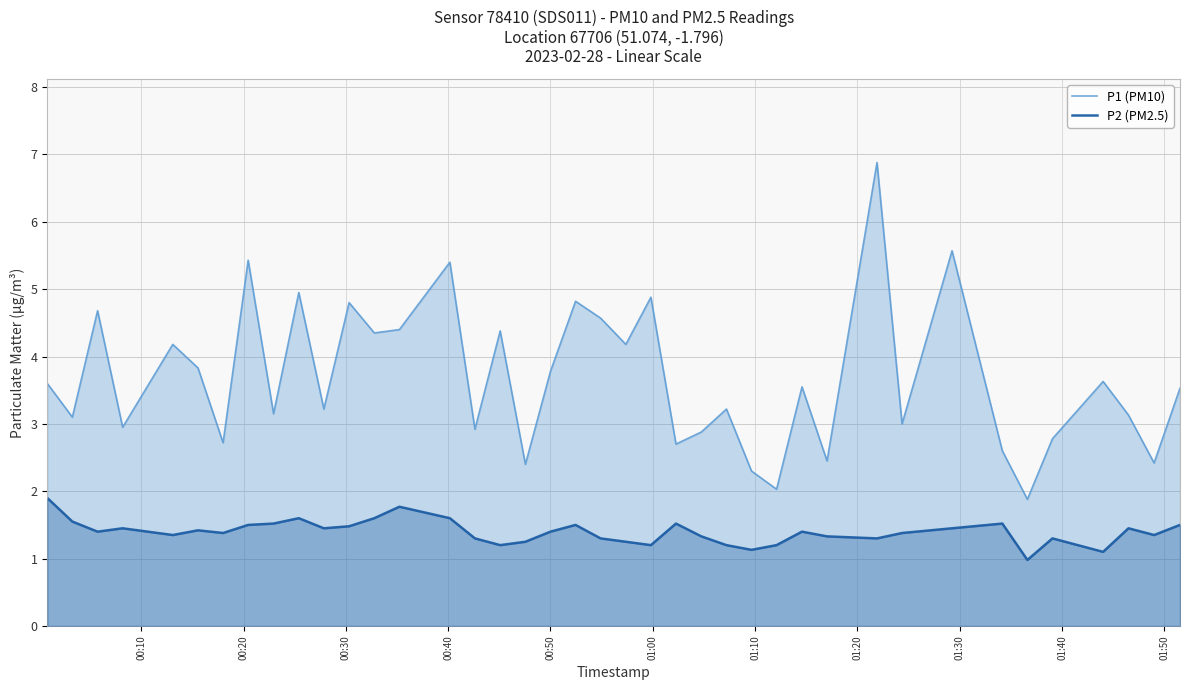

What is the highest value of the P2 (PM2.5) series?

1.9